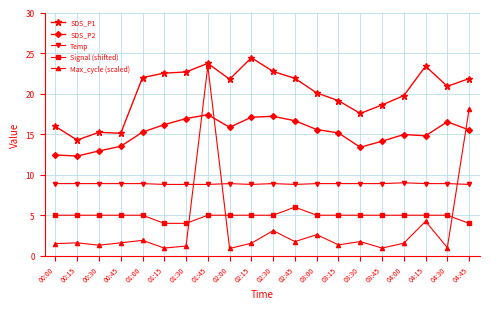

What position from the right is 01:00?

16